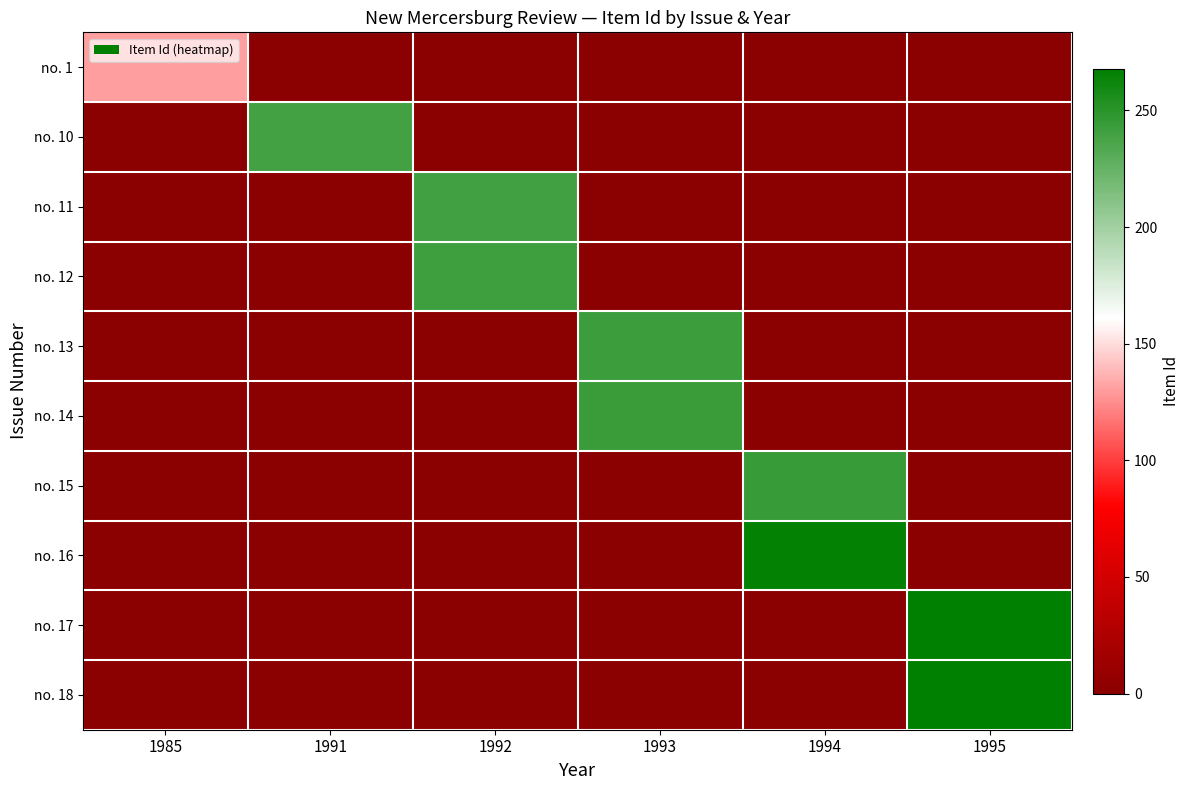

Reading right to left, list all the values displayed in this chart.

no. 1: 1995=0	1994=0	1993=0	1992=0	1991=0	1985=130
no. 10: 1995=0	1994=0	1993=0	1992=0	1991=239	1985=0
no. 11: 1995=0	1994=0	1993=0	1992=240	1991=0	1985=0
no. 12: 1995=0	1994=0	1993=0	1992=241	1991=0	1985=0
no. 13: 1995=0	1994=0	1993=242	1992=0	1991=0	1985=0
no. 14: 1995=0	1994=0	1993=243	1992=0	1991=0	1985=0
no. 15: 1995=0	1994=244	1993=0	1992=0	1991=0	1985=0
no. 16: 1995=0	1994=266	1993=0	1992=0	1991=0	1985=0
no. 17: 1995=267	1994=0	1993=0	1992=0	1991=0	1985=0
no. 18: 1995=268	1994=0	1993=0	1992=0	1991=0	1985=0